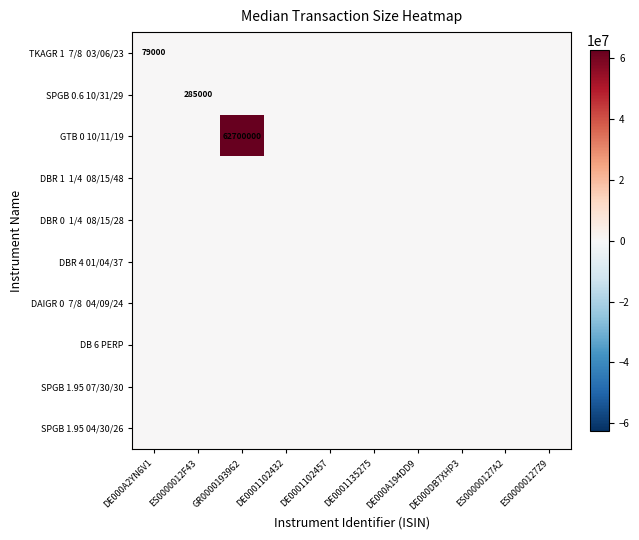

At which category does the chart reach its minimum across all series?

ES0000012F43